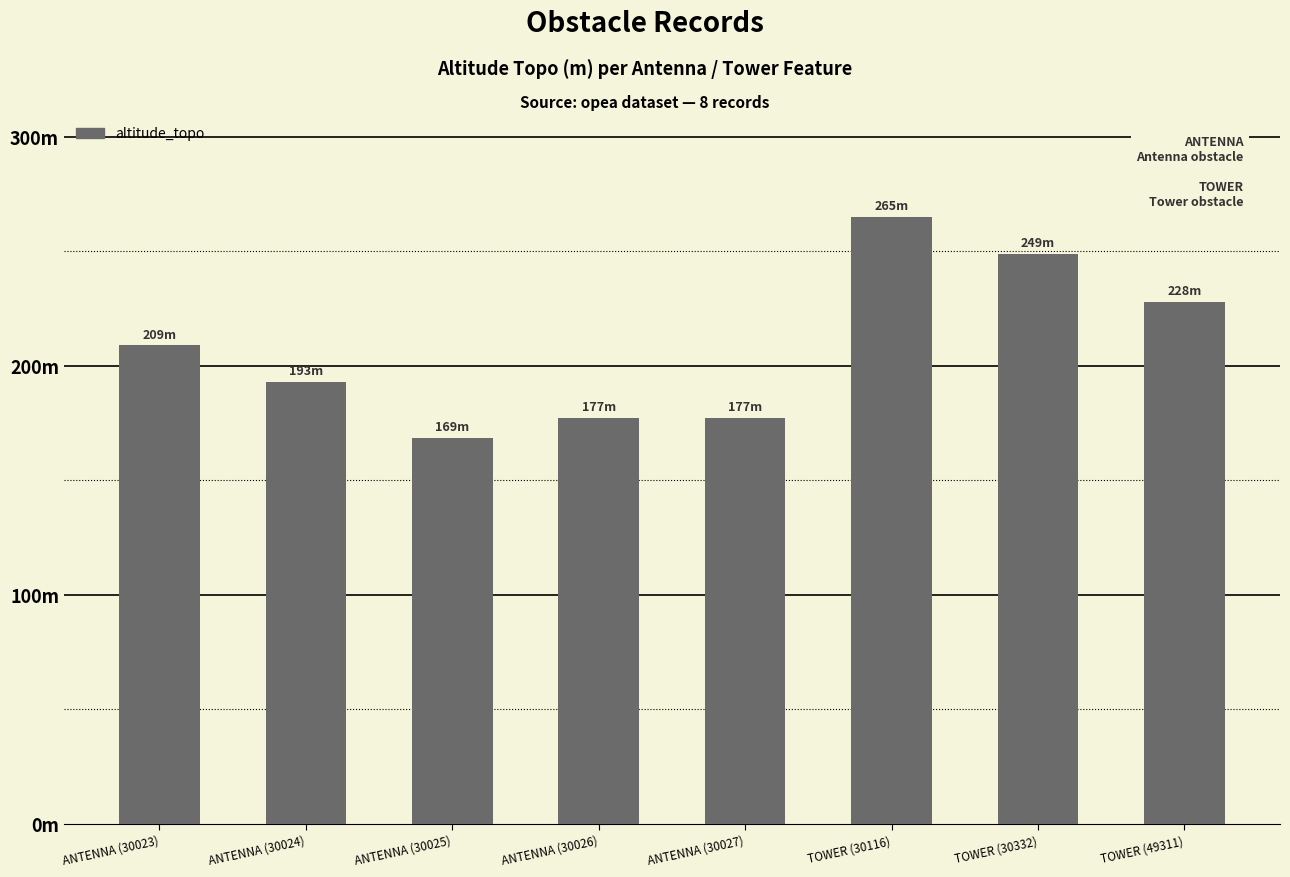

Are the bars horizontal?

No